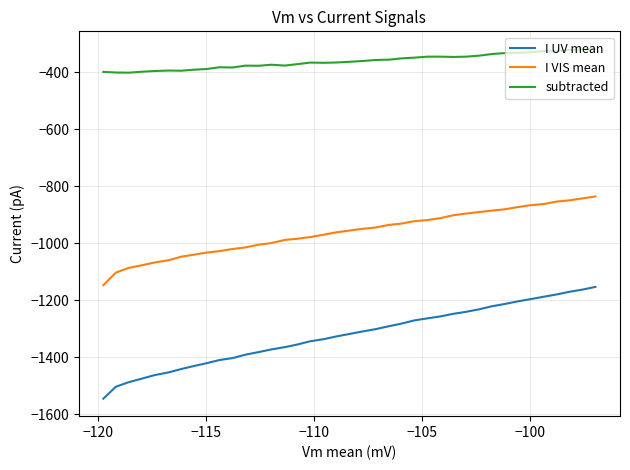

How many categories are shown in the chart?

39